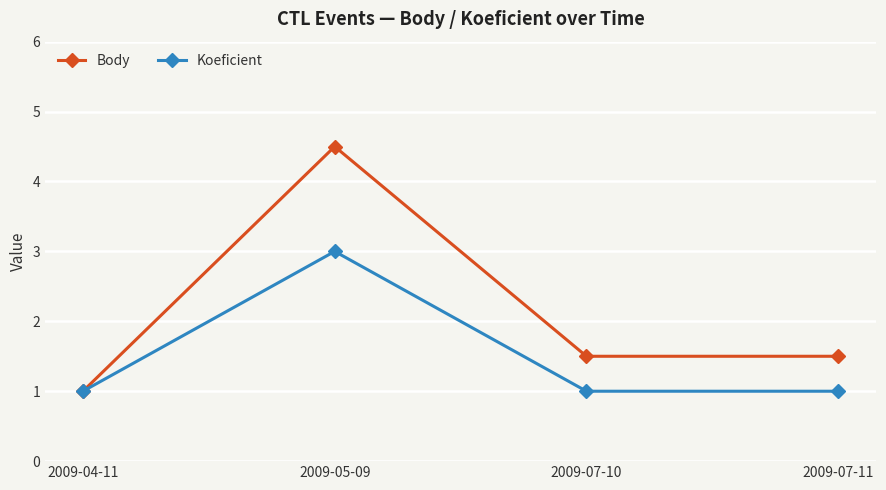

Reading right to left, transcribe all the data shown in this chart.

Body: 2009-07-11=1.5	2009-07-10=1.5	2009-05-09=4.5	2009-04-11=1.0
Koeficient: 2009-07-11=1.0	2009-07-10=1.0	2009-05-09=3.0	2009-04-11=1.0